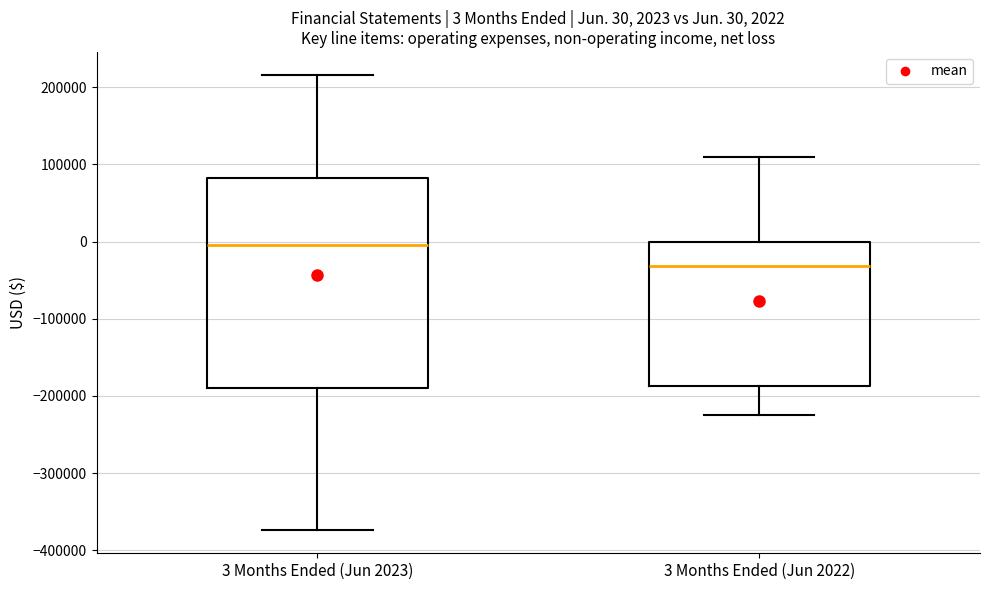

Comparing the boxes themselves (not the whiskers), which one is the tallest?

3 Months Ended (Jun 2023)